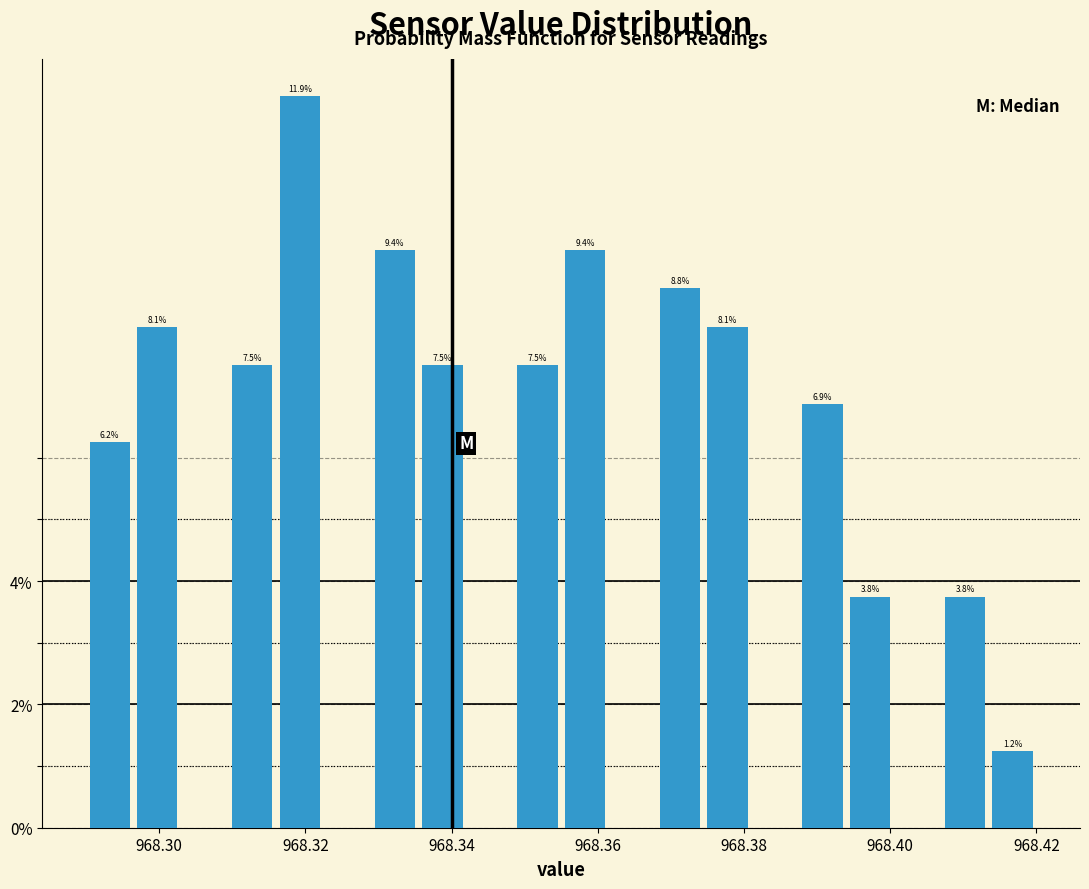

Read against the x-axis, roughly where is the centre of the tallest bar?

968.320